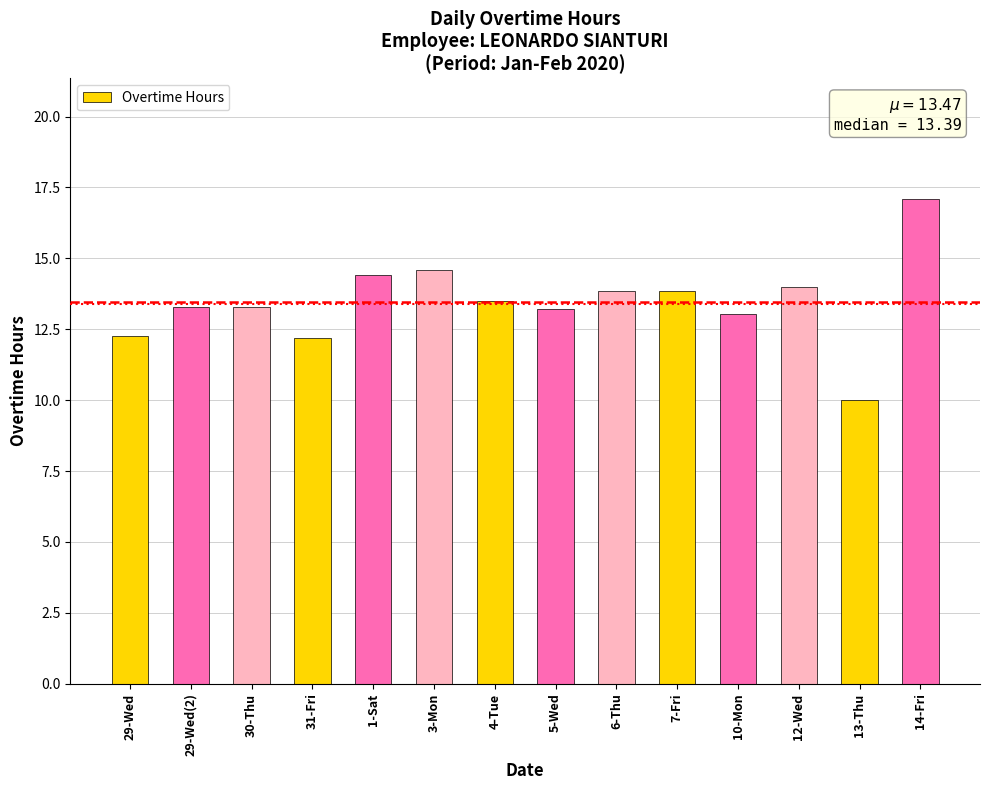

Count the number of data series in this chart.

1